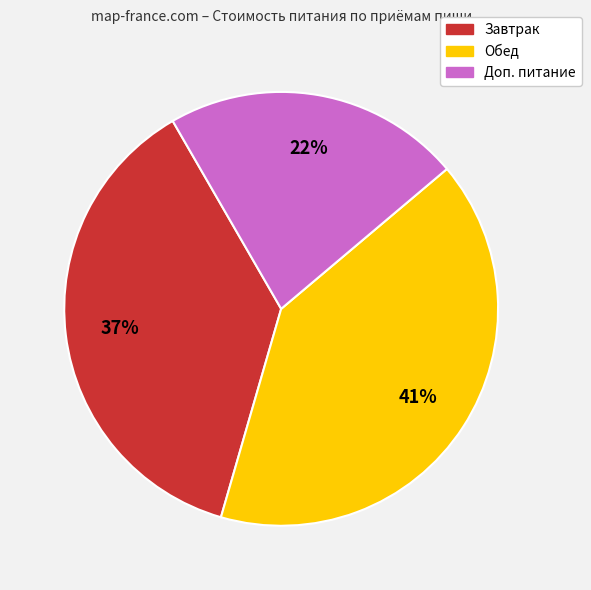

What is the ratio of the value at Обед to the value at Завтрак?

1.1